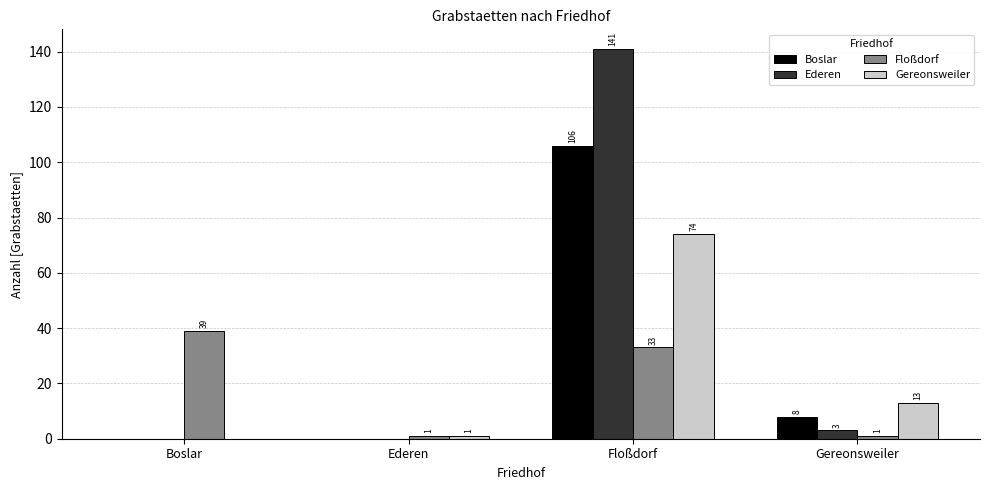

What is the sum of the Floßdorf values at Ederen and Boslar?

40